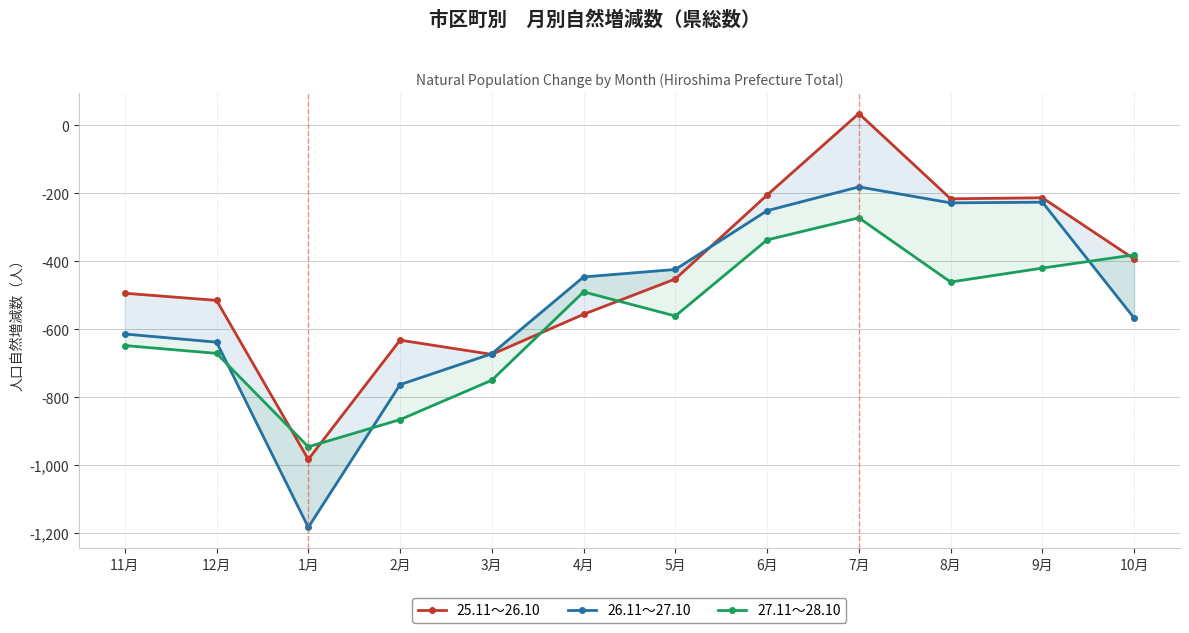

What is the difference between the highest and lowest values at 2月?

234